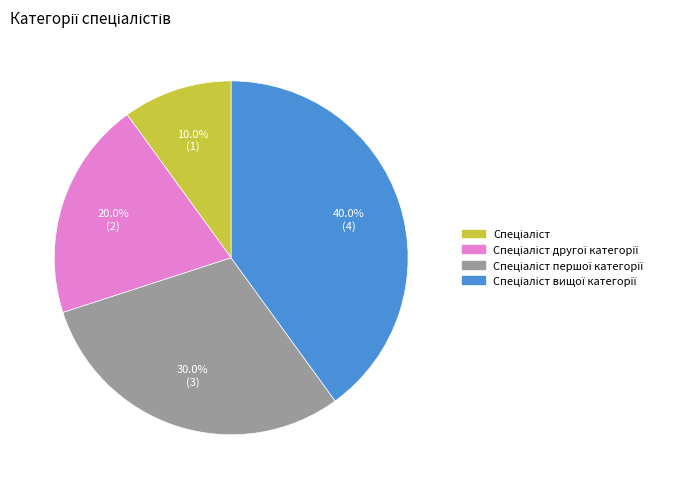

Does any single category account for the majority?

No